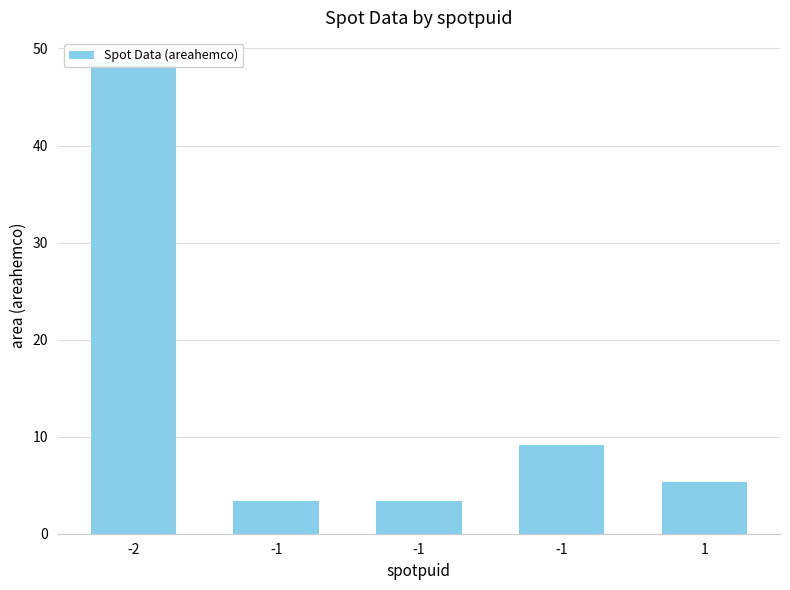

At which label is the value closest to 25?

-1